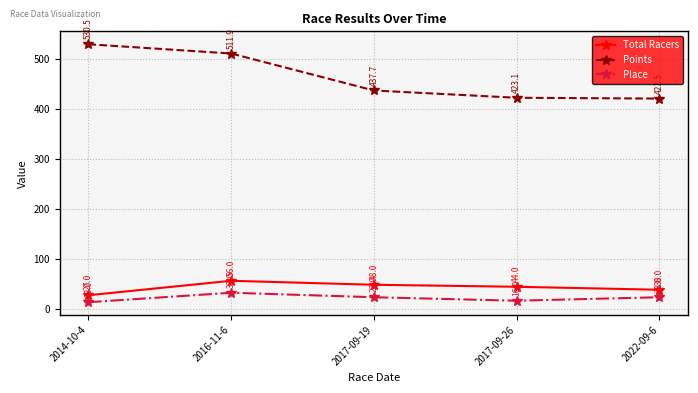

Does the chart have visible grid lines?

Yes